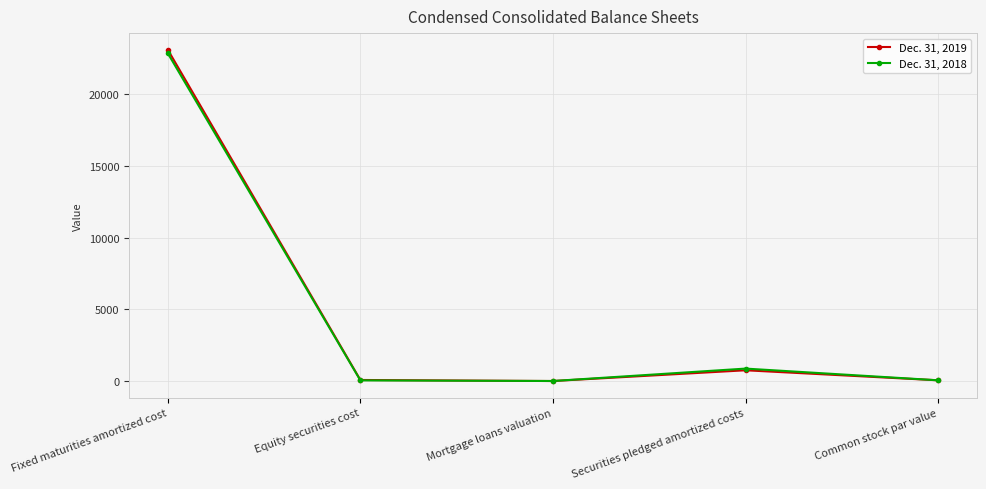

At which category is the sum across all series the highest?

Fixed maturities amortized cost